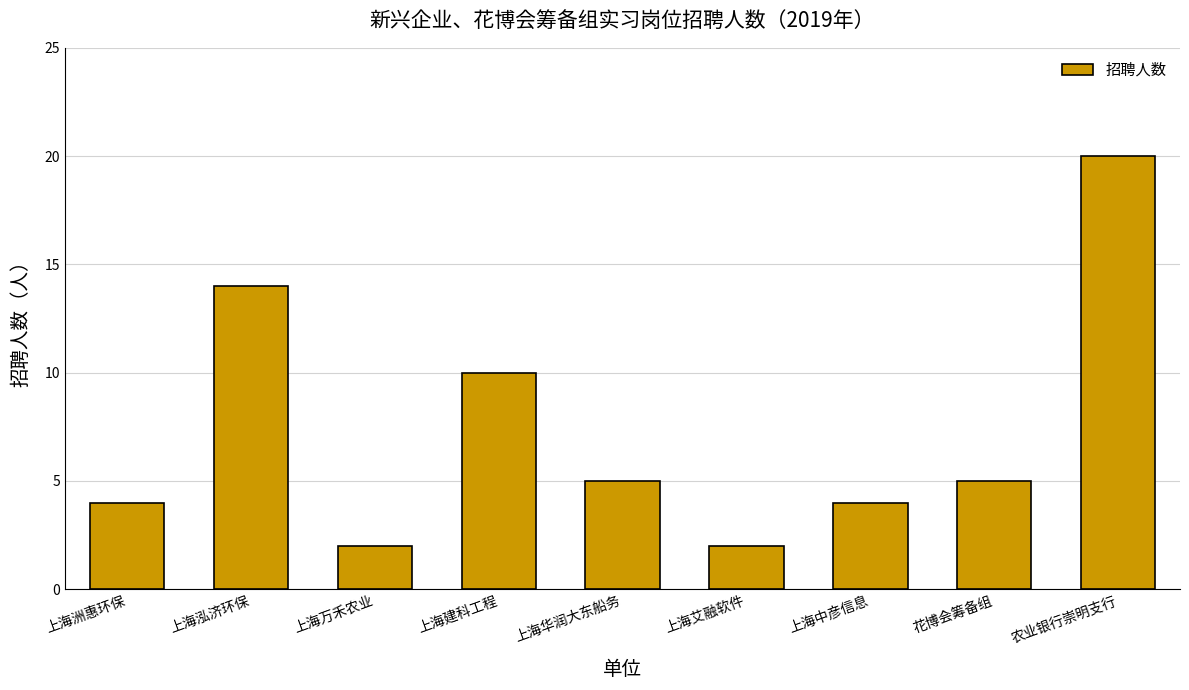

What value does the data have at 上海万禾农业?

2